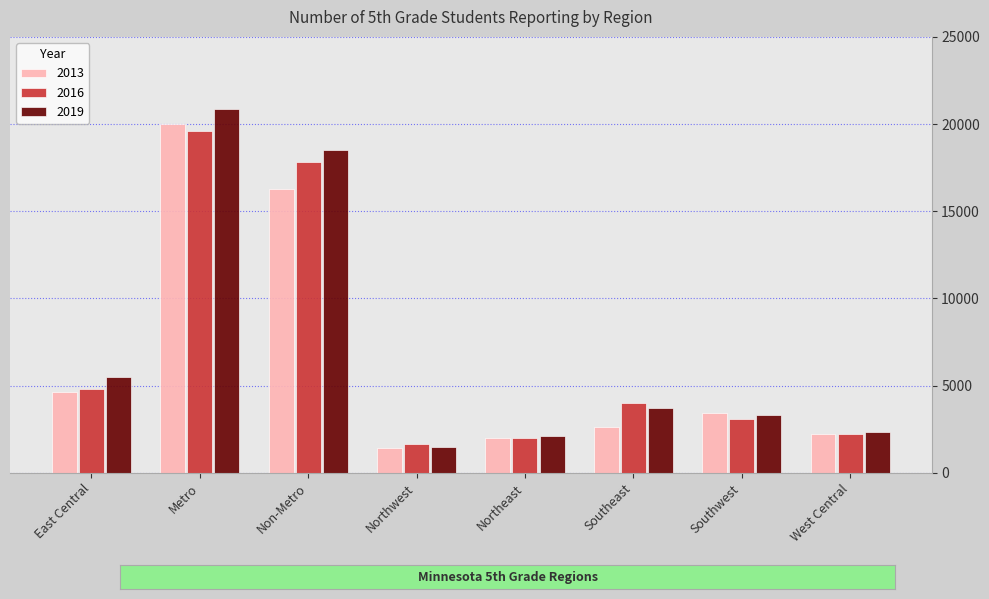

What is the highest value of the 2019 series?

20860